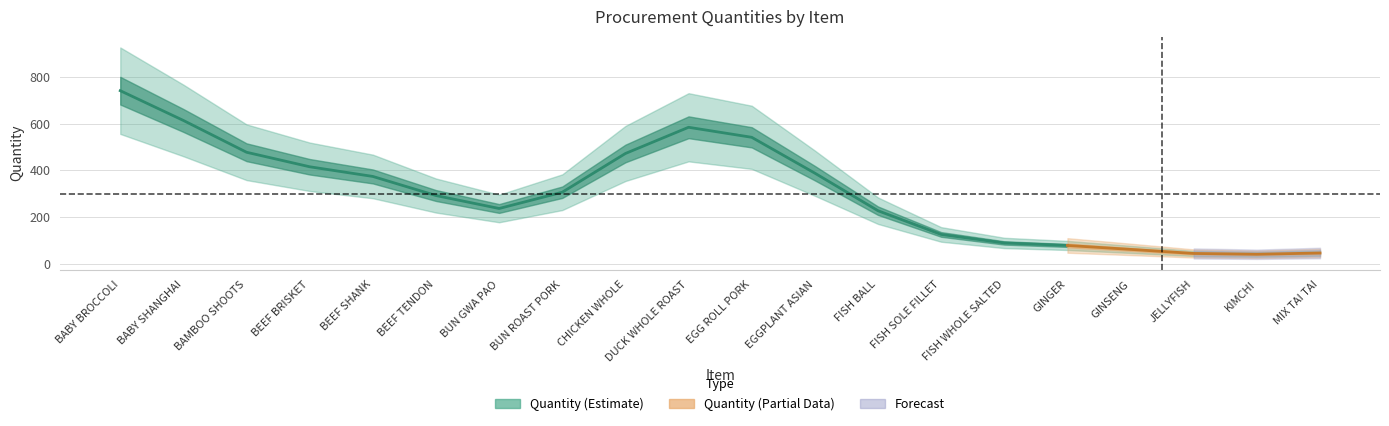

True or false: Annual Total and Quantity intersect in this chart.

False